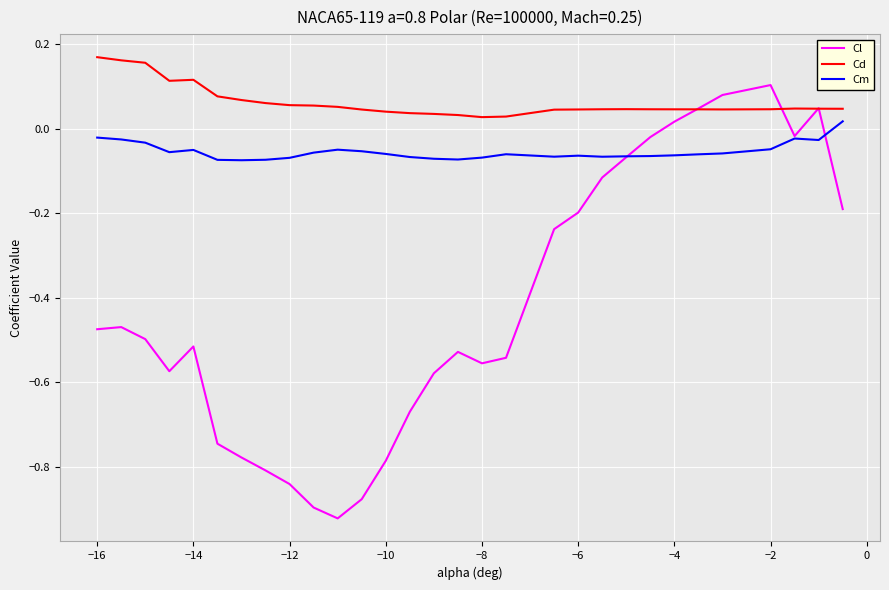

True or false: Cm and Cd cross at least once.

False